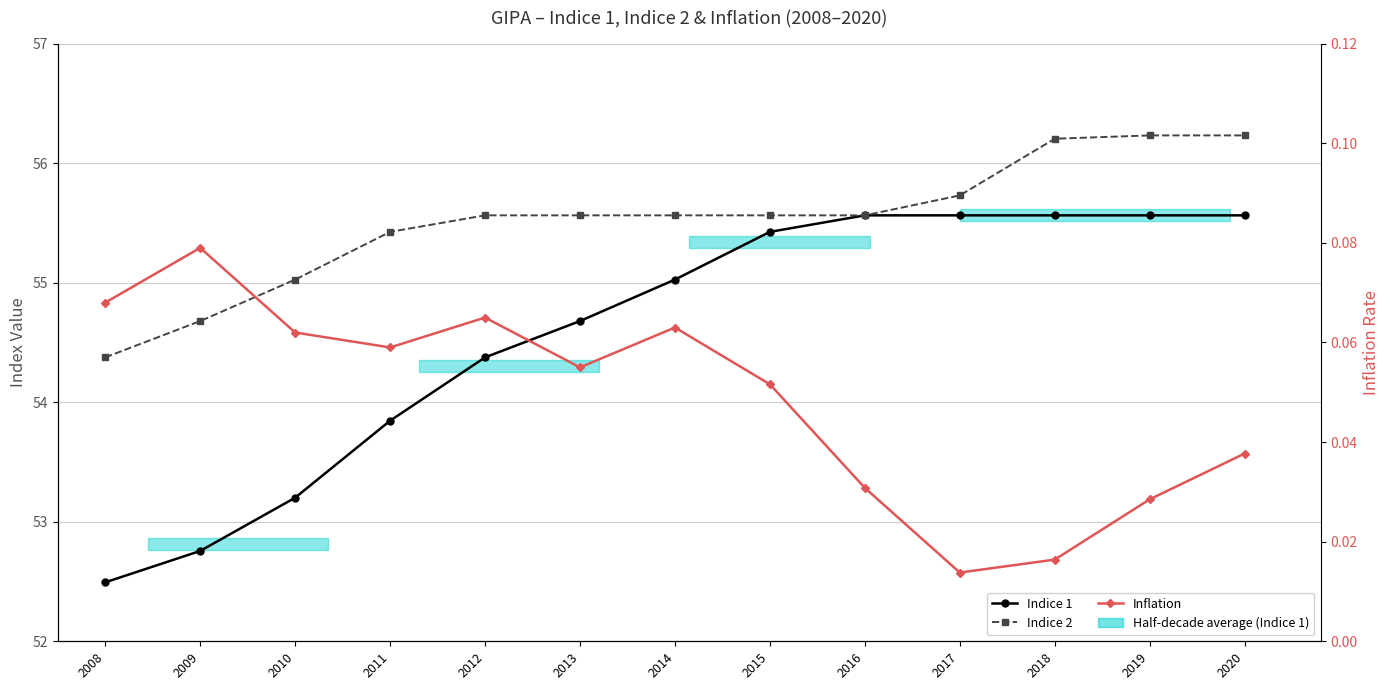

What is the value of the Indice 1 point at the 1st from the left?

52.5